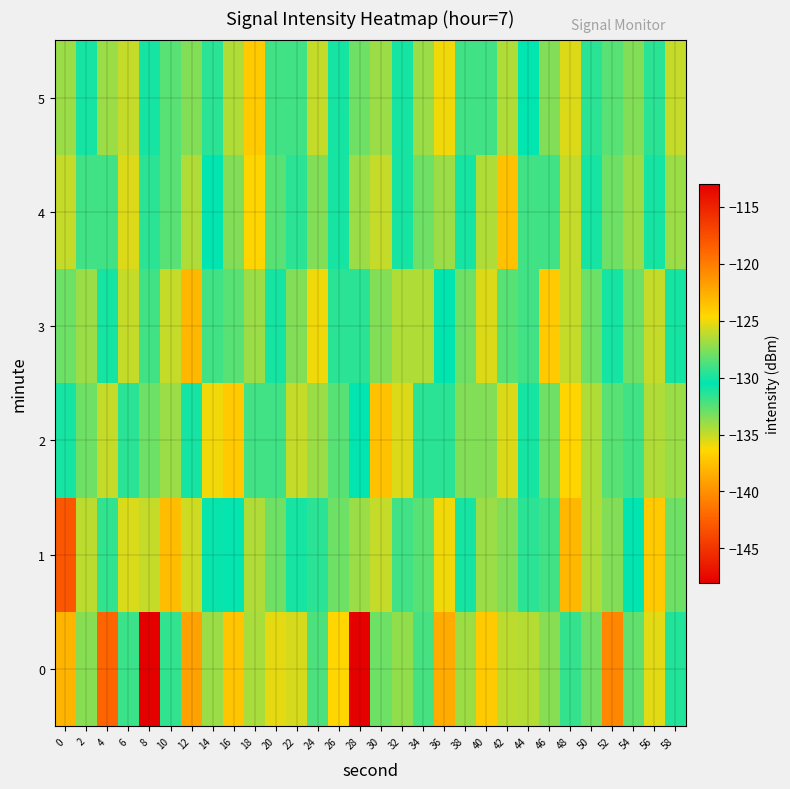

Which series has the largest total across all categories?

2